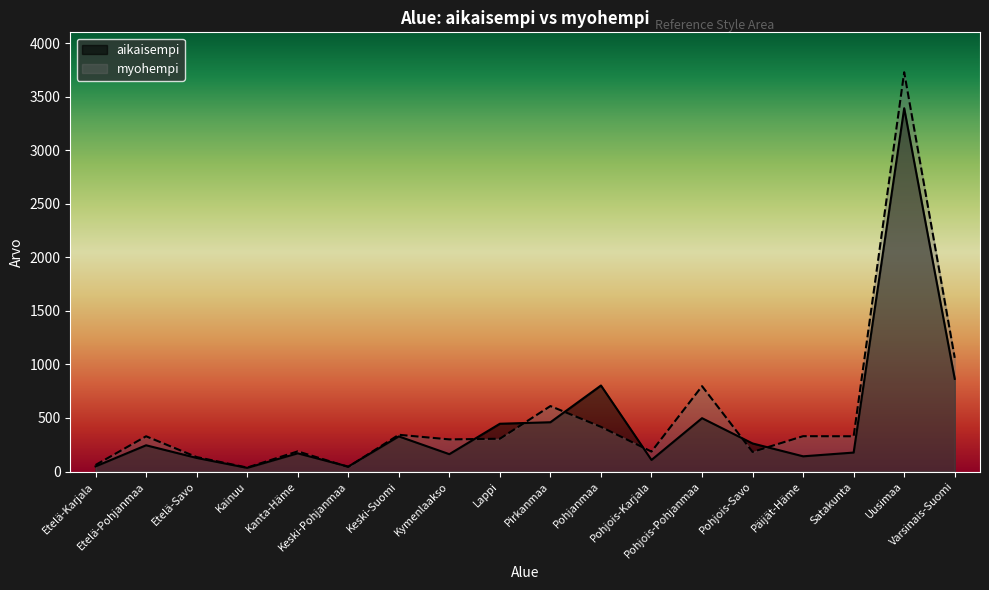

Rank the series at Pohjois-Savo from lowest to highest value.

myohempi, aikaisempi